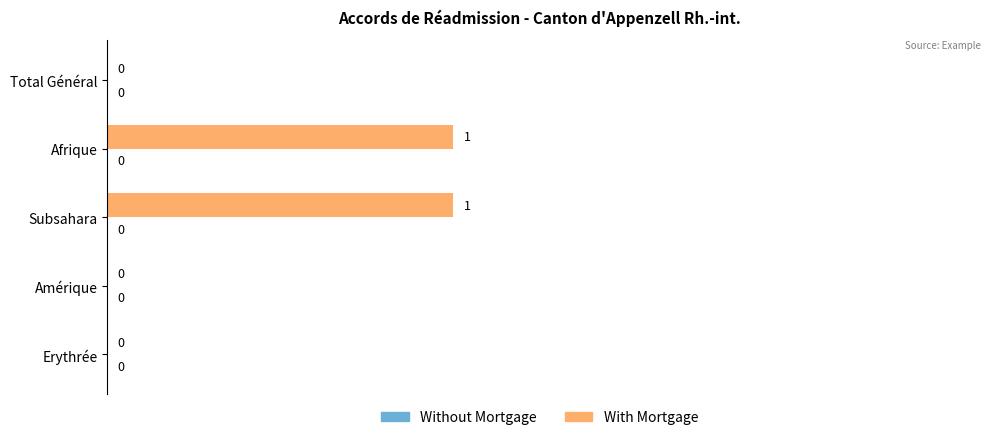

How many values are between 0 and 1?

5